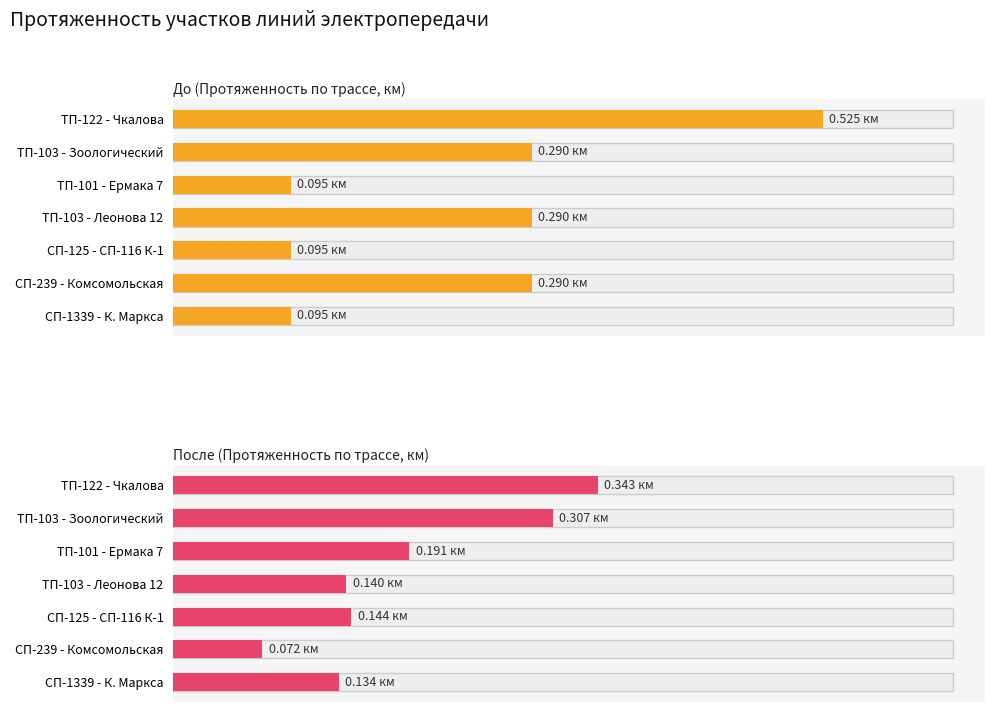

What is the highest value of the До (Протяженность по трассе, км) series?

0.5